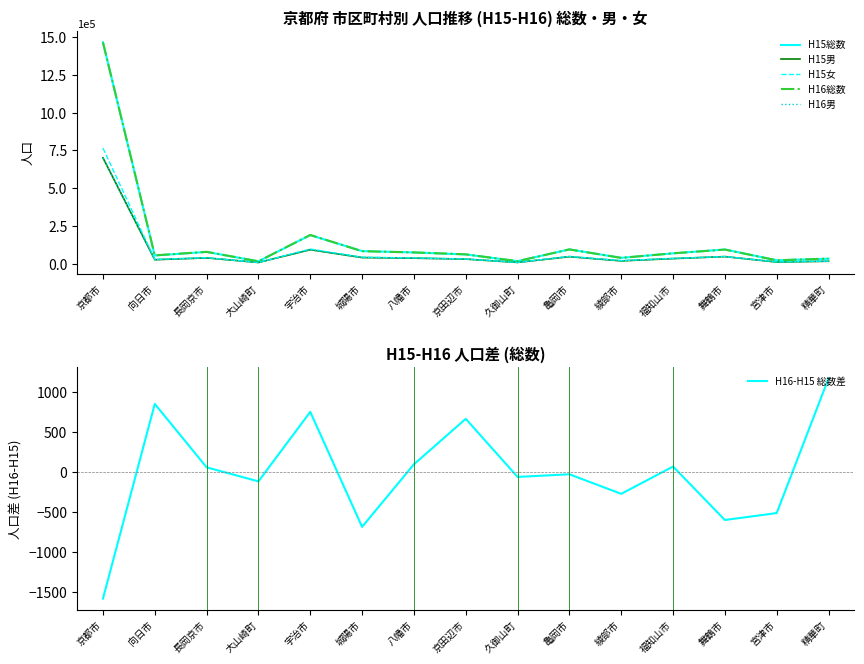

Which has a higher value, 福知山市 or 宮津市?

福知山市